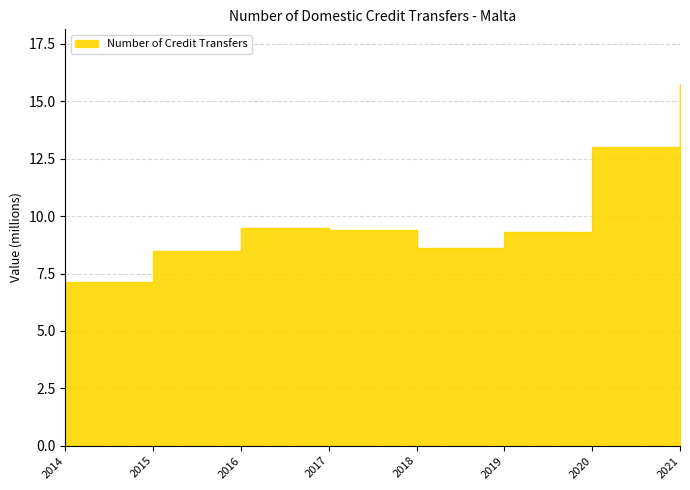

What is the maximum value shown in the chart?

15.8